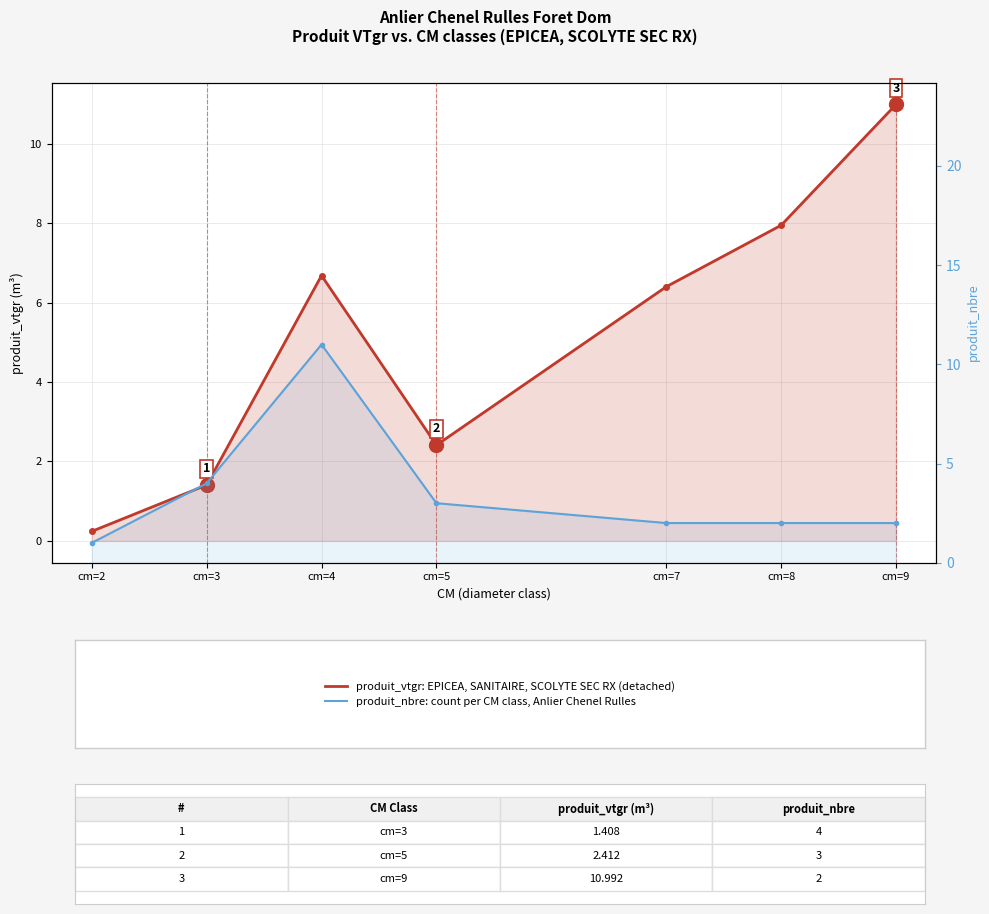

What is the difference between the second highest and minimum values in the produit_vtgr (EPICEA SCOLYTE SEC RX) series?

7.7